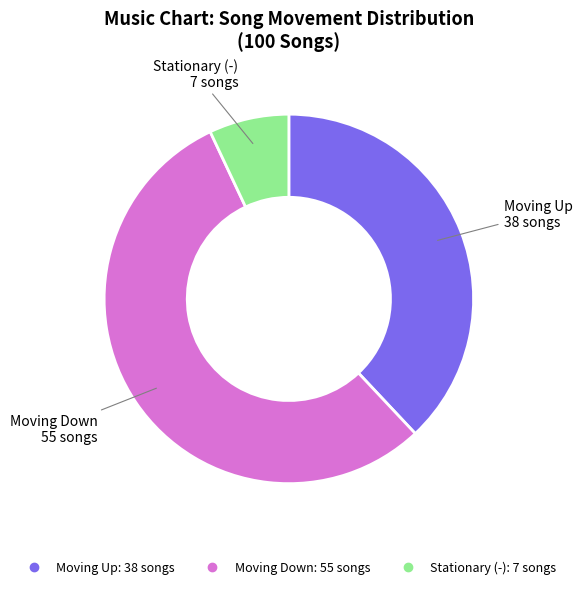

How many slices are in this pie chart?

3